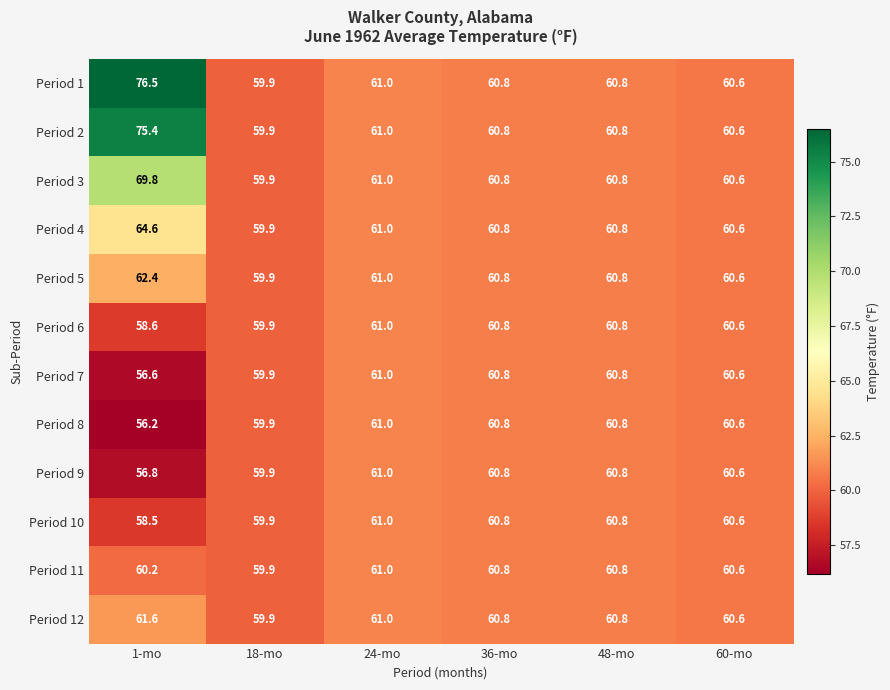

How many data points does each series have?

6